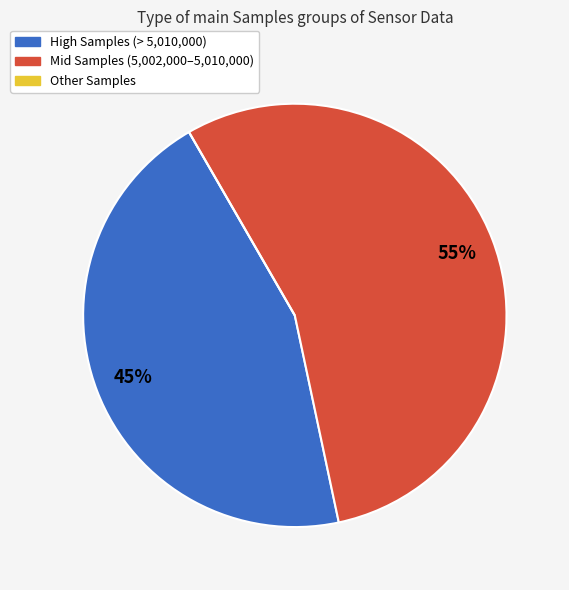

Does any single category account for the majority?

Yes